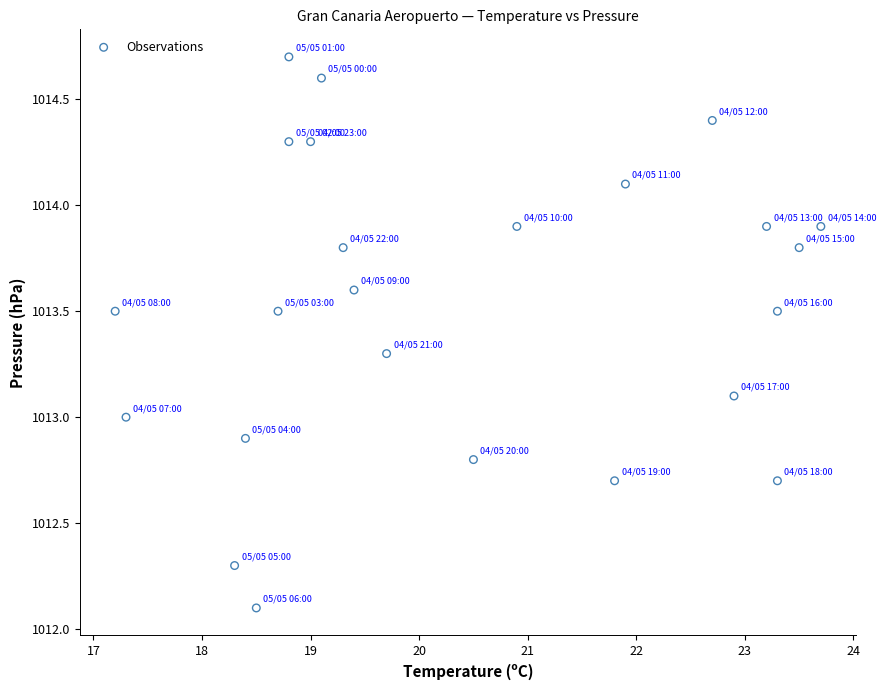

What is the range of X values (max minus min)?

6.5